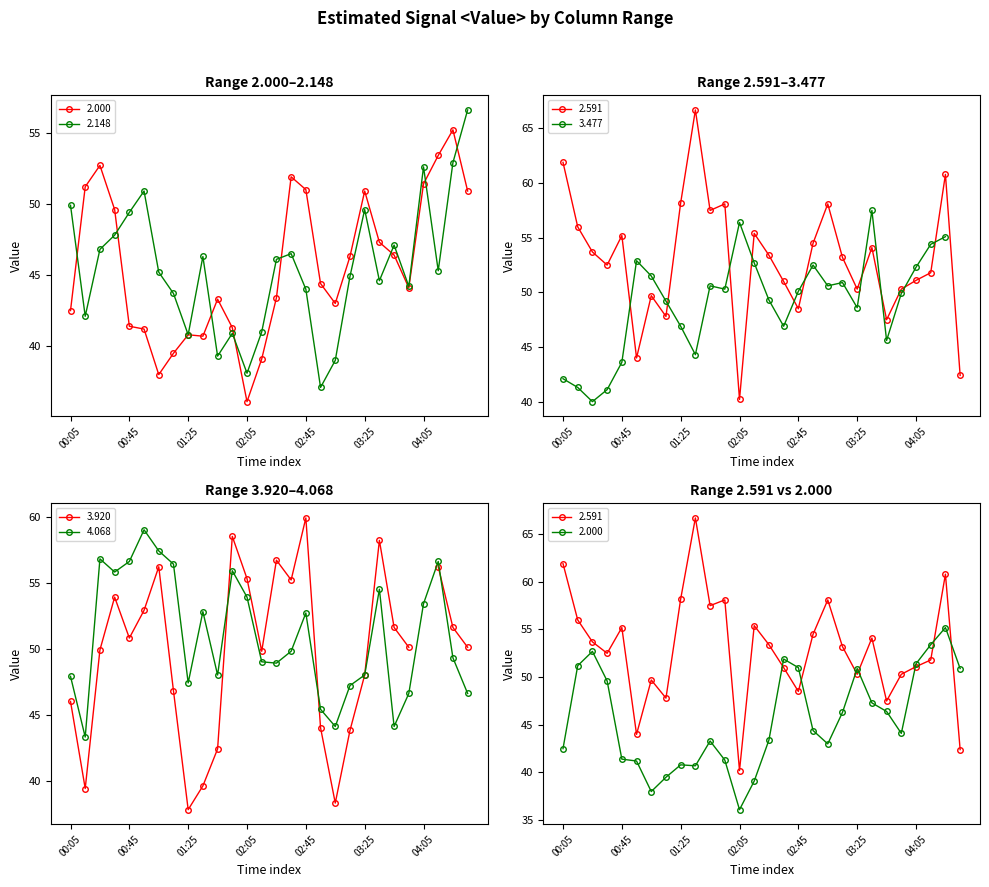

What is the smallest value displayed?

36.1